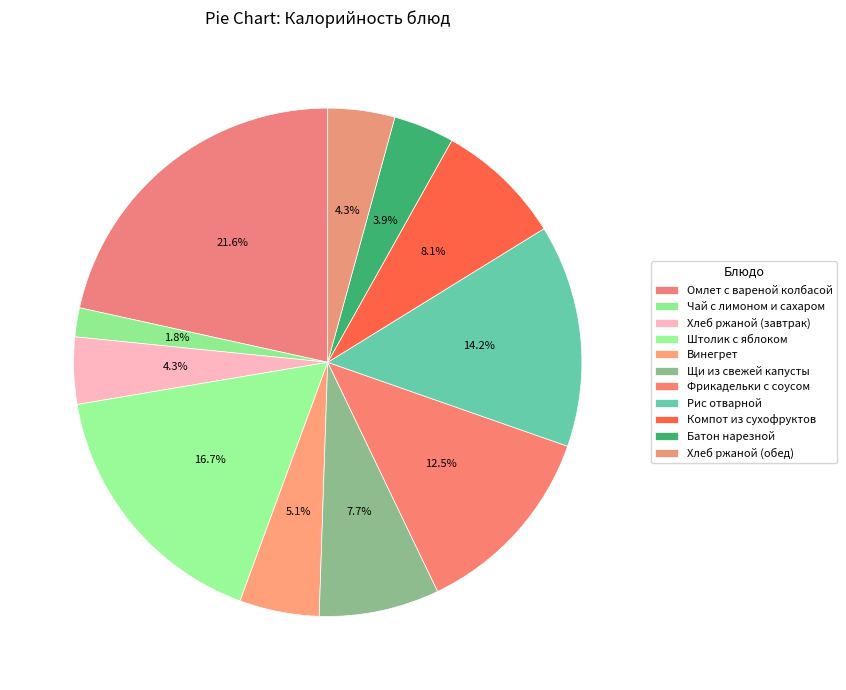

Which has a higher value, Щи из свежей капусты or Фрикадельки с соусом?

Фрикадельки с соусом